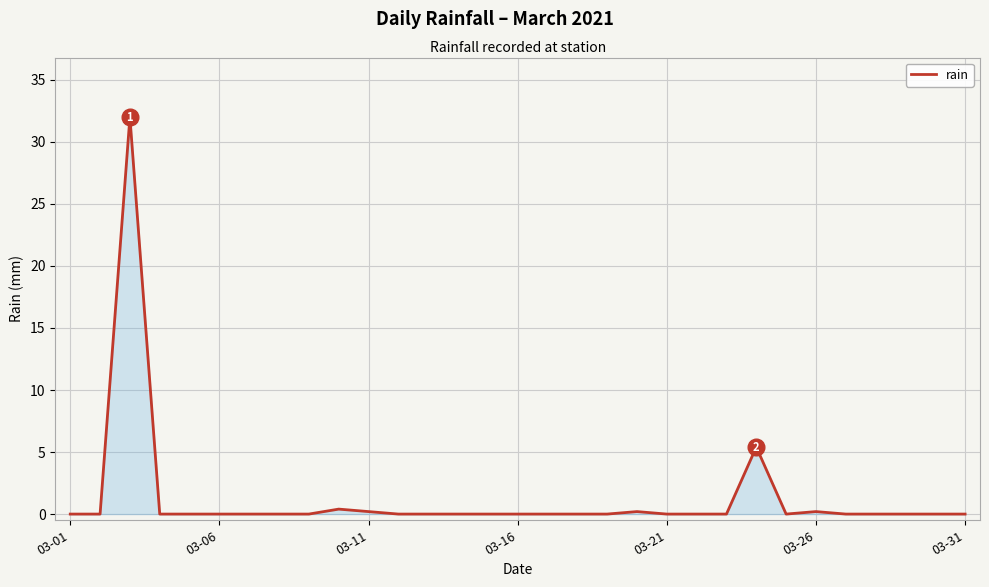

What is the difference between the maximum and minimum values?

32.0